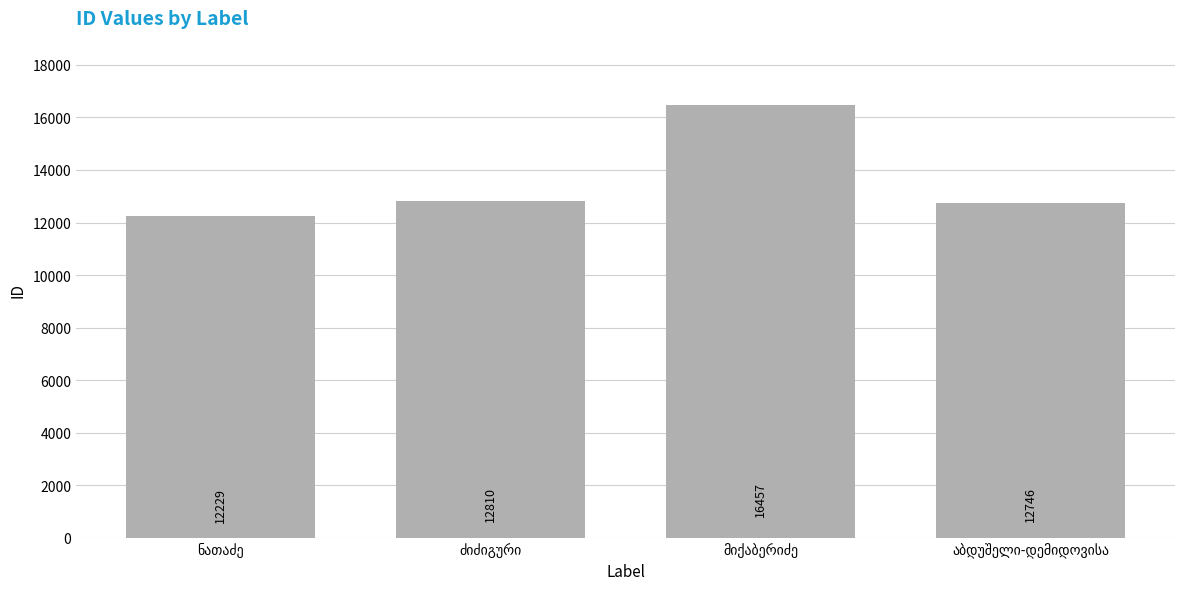

What is the value of the 4th bar from the left?

12746